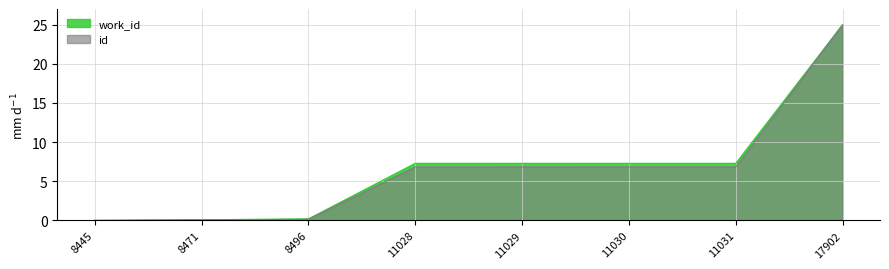

True or false: id and work_id intersect in this chart.

False